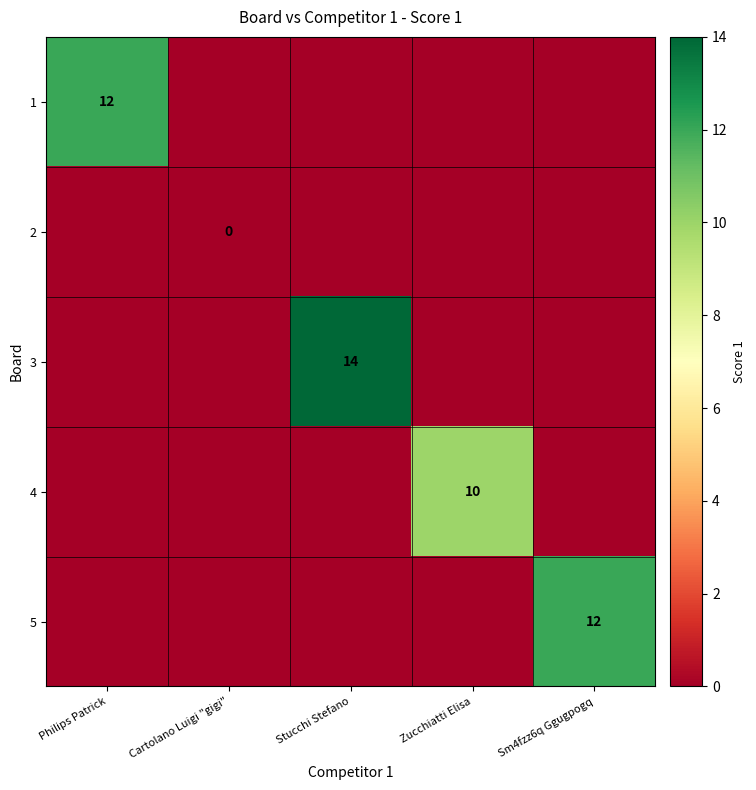

The value of 1 at Sm4fzz6q Ggugpogq is 0. True or false?

True